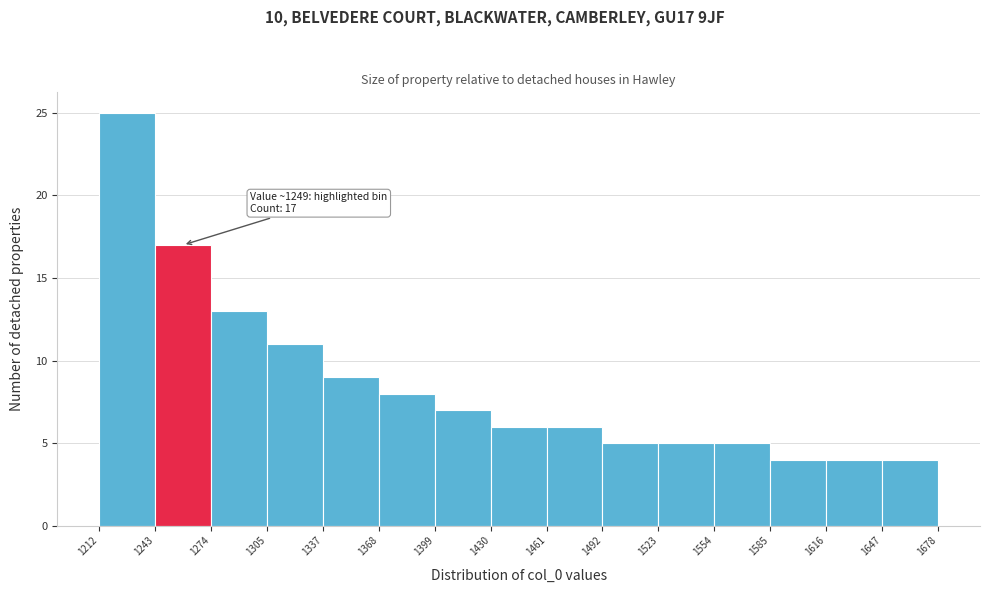

Which range on the x-axis has the tallest bar?

1212 to 1243